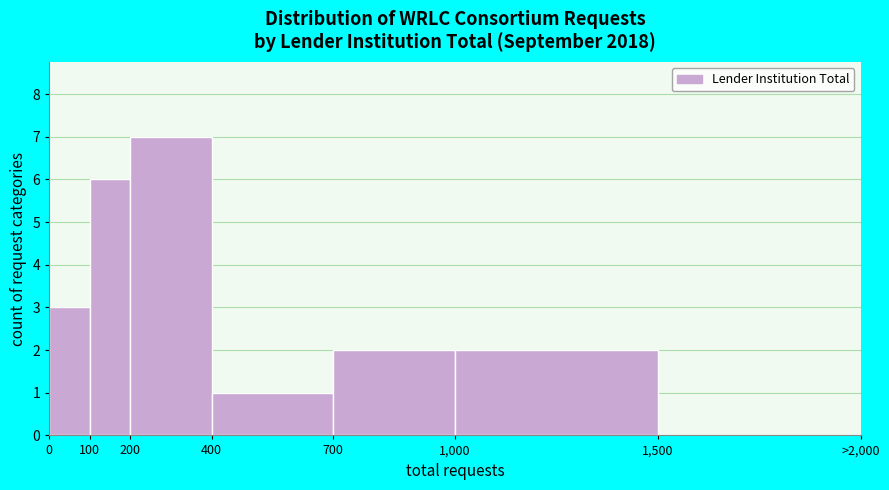

Reading right to left, transcribe all the data shown in this chart.

1,500=0	1,000=2	700=2	400=1	200=7	100=6	0=3